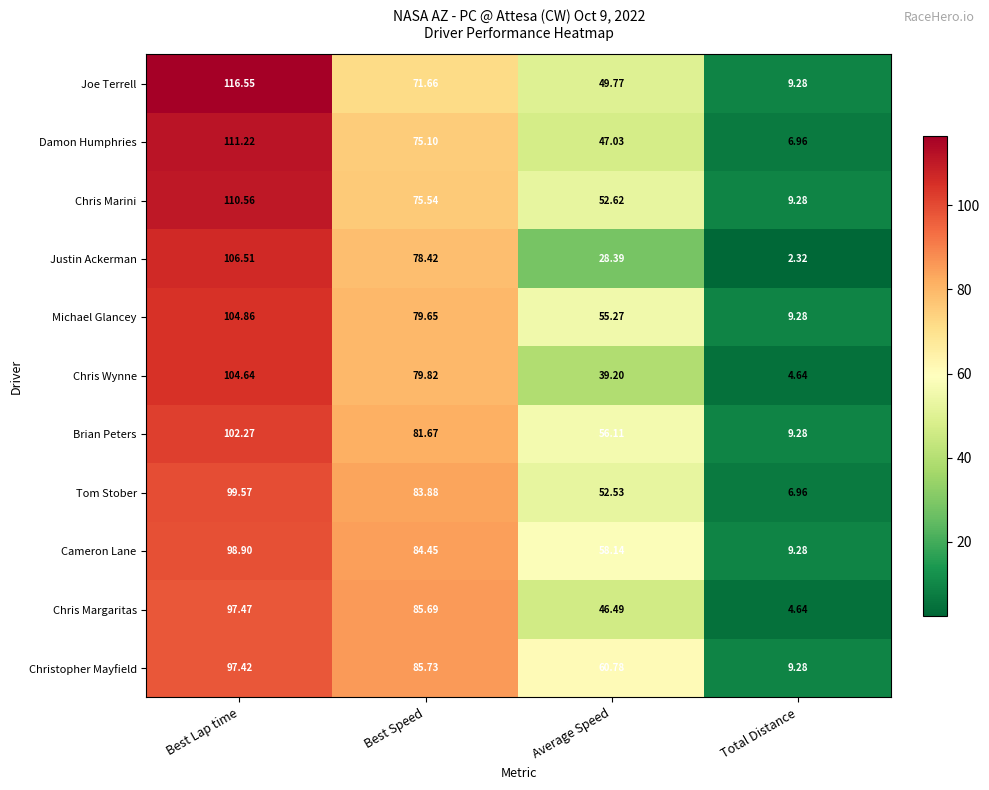

Which series has the largest range (max minus min)?

Joe Terrell